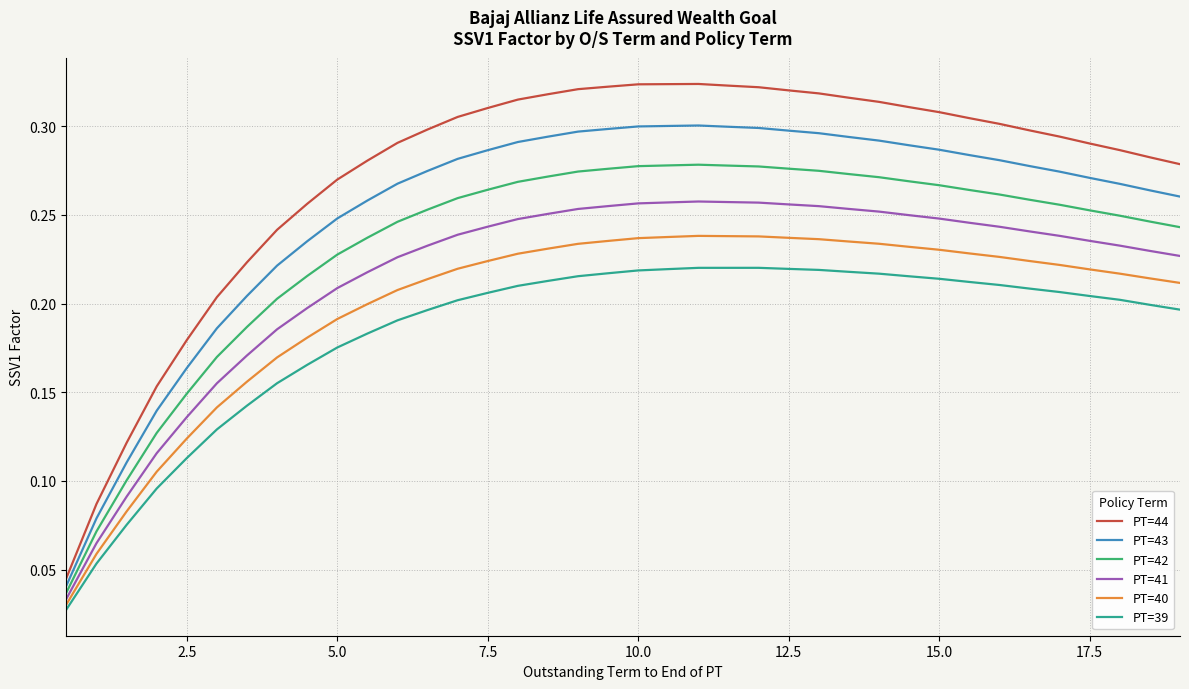

True or false: PT=39 and PT=41 intersect in this chart.

False